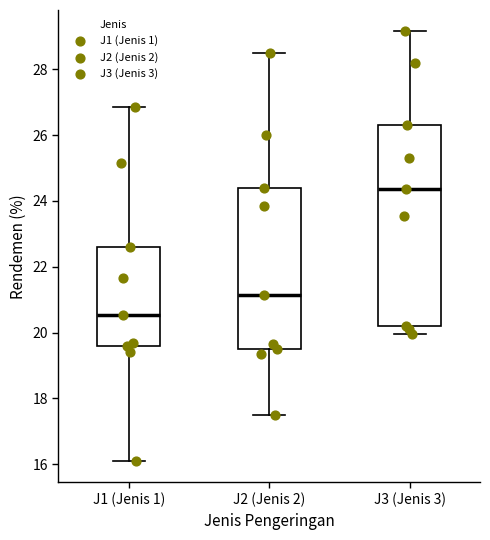

Reading left to right, read every box against the y-axis: the position of its median line, the range the box covers, and the ends of its whiskers. The values are not printed on the chart, so give them approximately, as read against the axis.

J1 (Jenis 1): median 20.6, box 19.6 to 22.6, whiskers 16.2 to 26.8
J2 (Jenis 2): median 21.2, box 19.6 to 24.4, whiskers 17.6 to 28.6
J3 (Jenis 3): median 24.4, box 20.2 to 26.4, whiskers 20.0 to 29.2